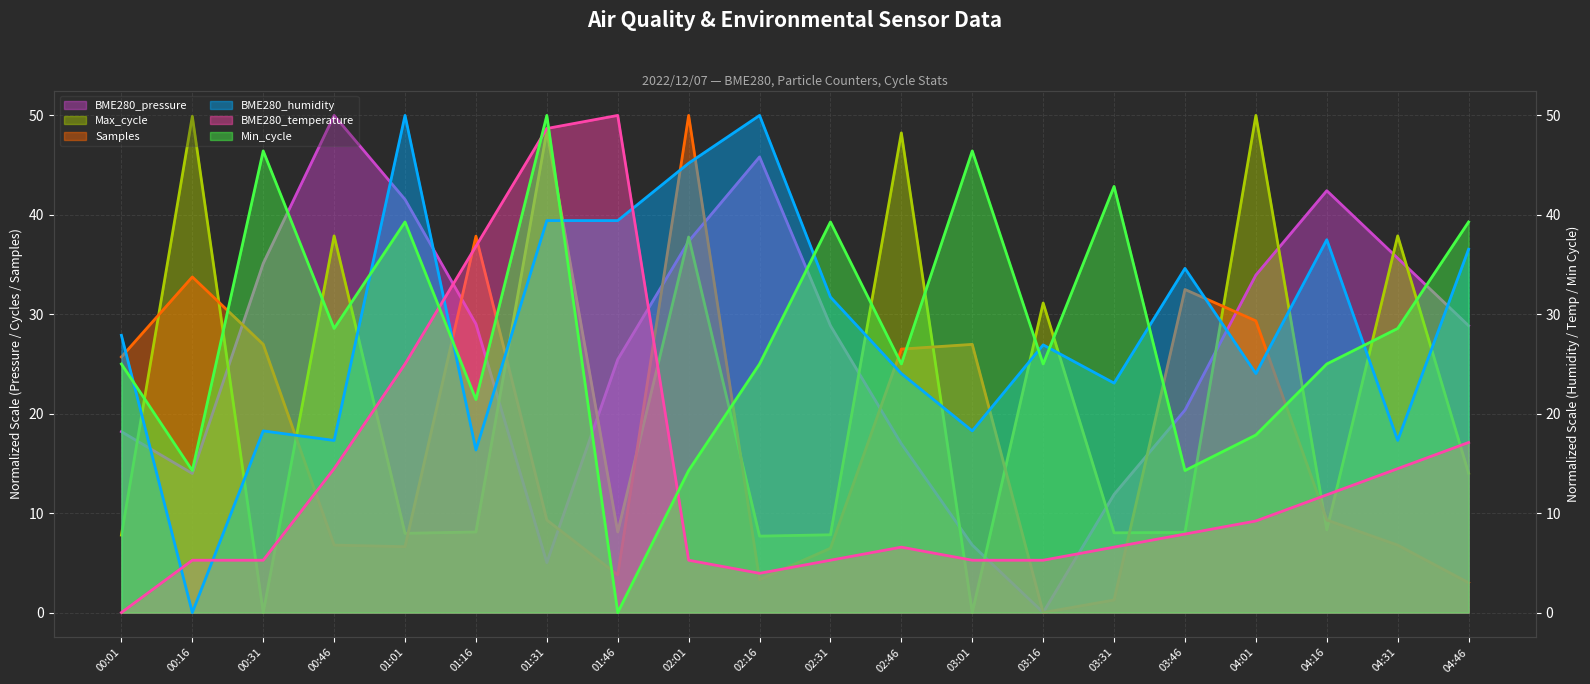

After their last crossing, which series has the higher values: BME280_humidity (line) or Max_cycle (line)?

BME280_humidity (line)